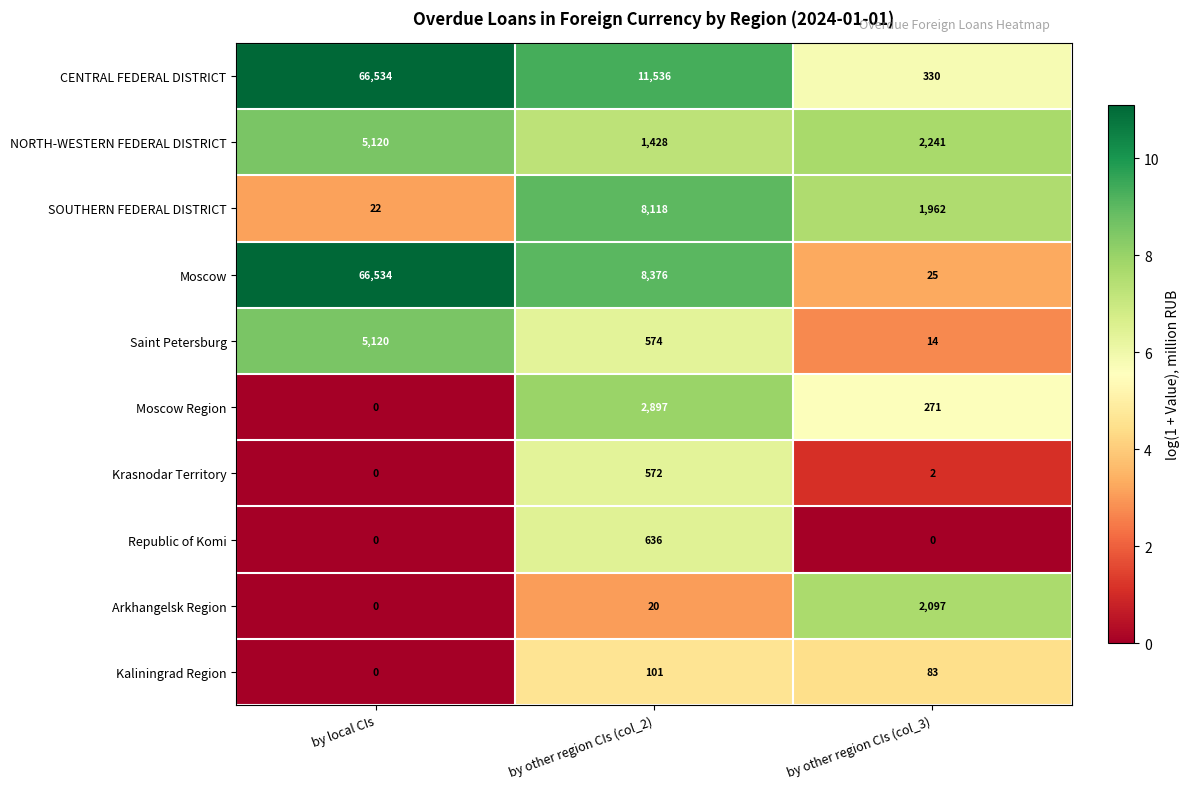

At which category is the sum across all series the highest?

by local CIs